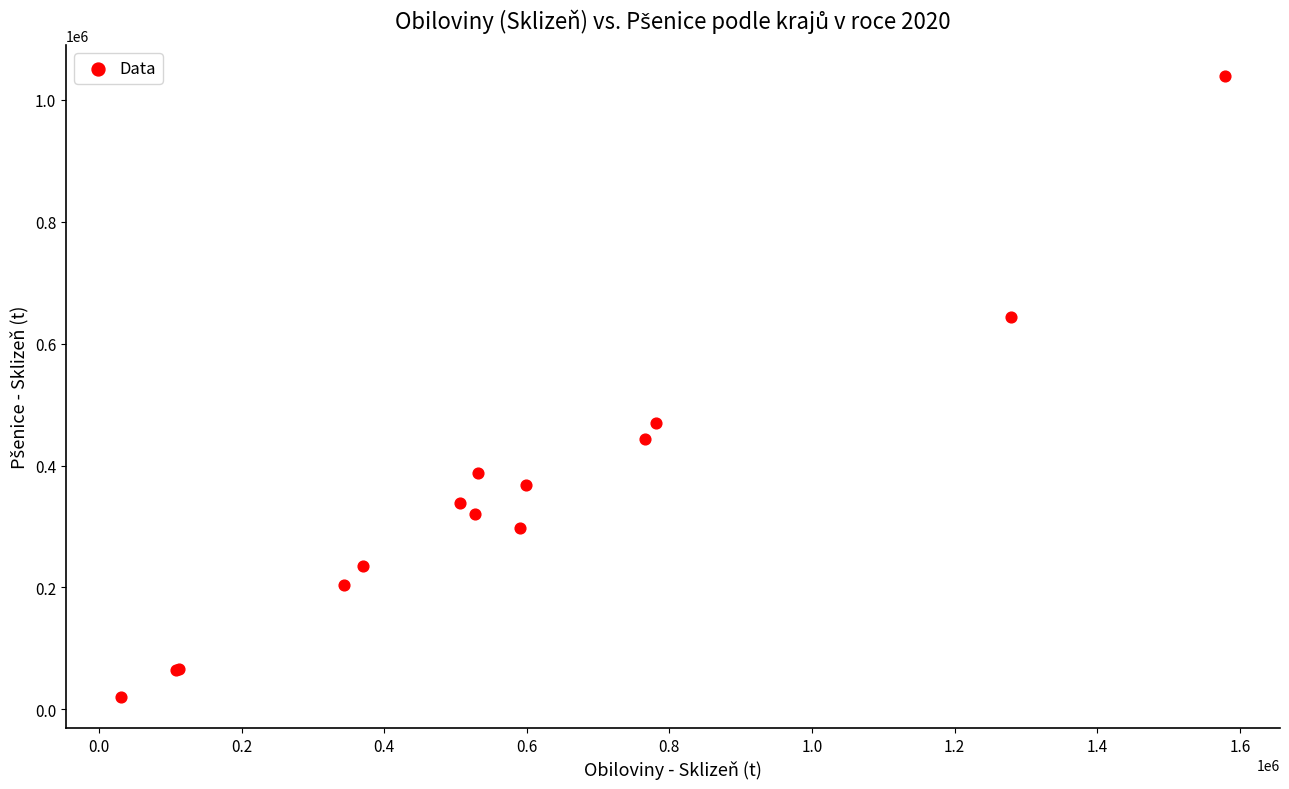

What Y value in the scatter plot is closest to 529851?

470641.9